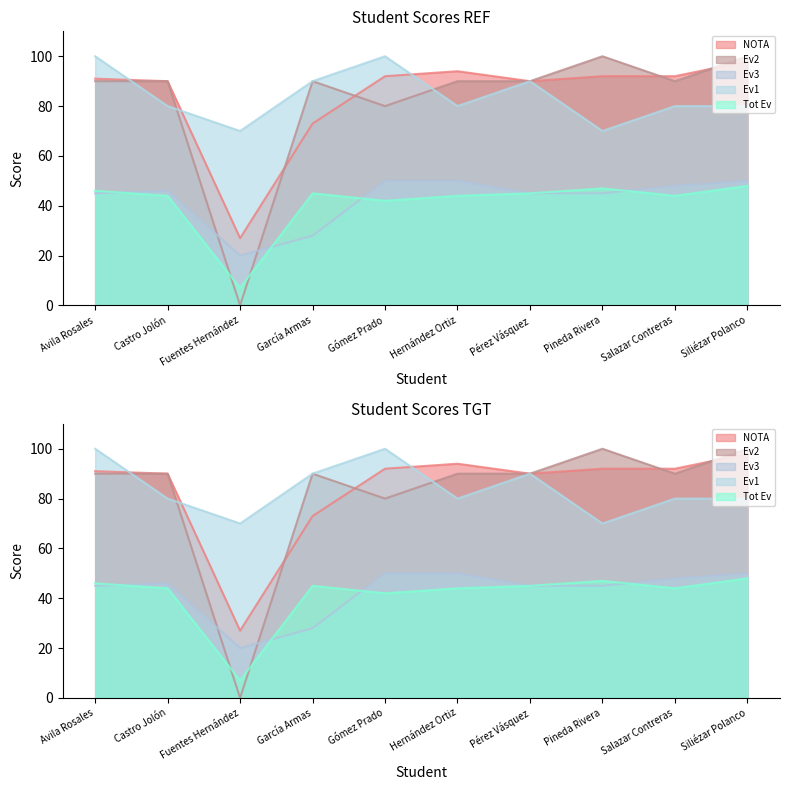

At how many categories does at least one series exceed 65?

10